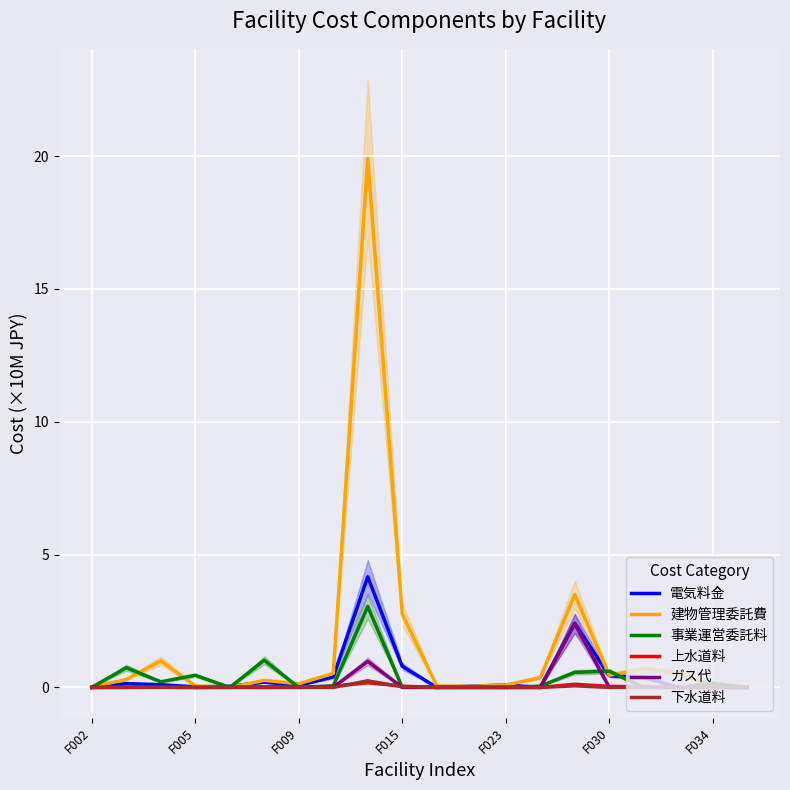

What is the difference between the maximum and second lowest values in the 事業運営委託料 series?

3.0